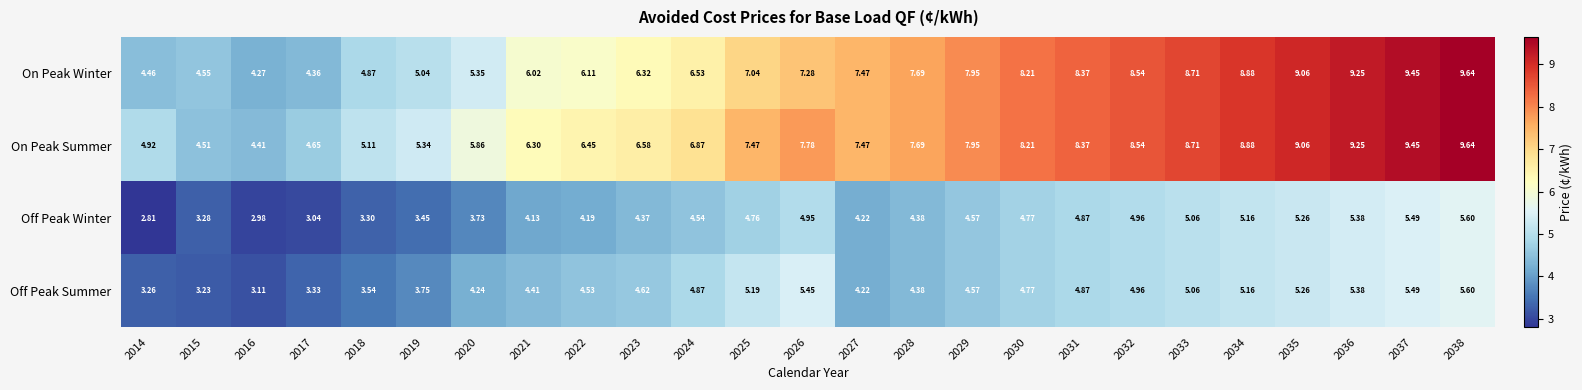

How many data points does each series have?

25